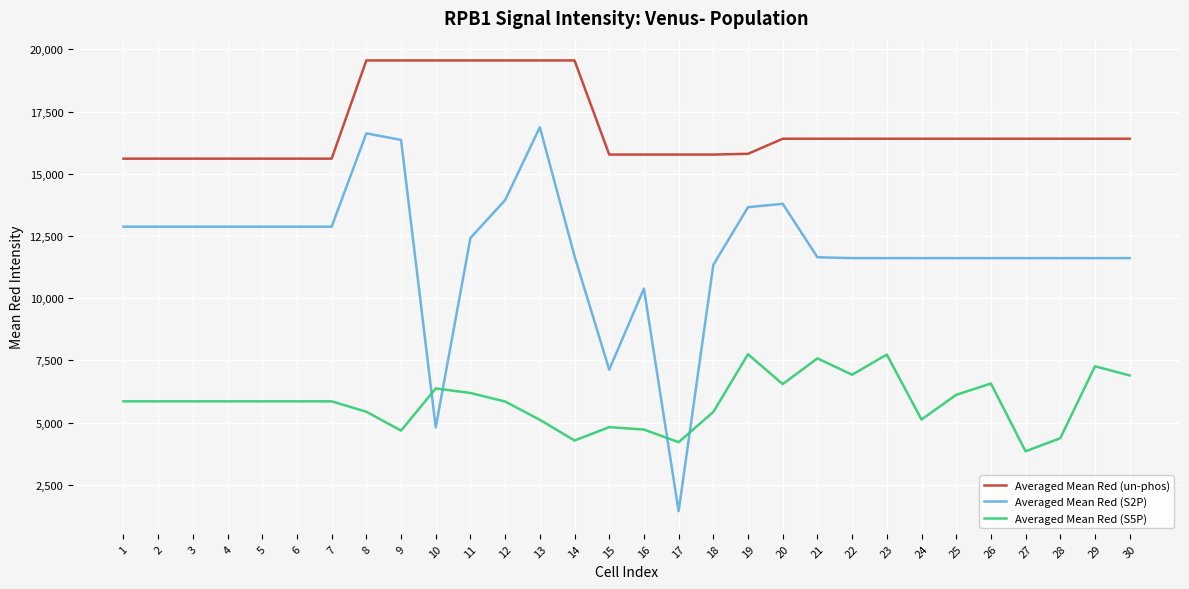

List the series in order of their peak value, highest first.

Averaged Mean Red (un-phos), Averaged Mean Red (S2P), Averaged Mean Red (S5P)